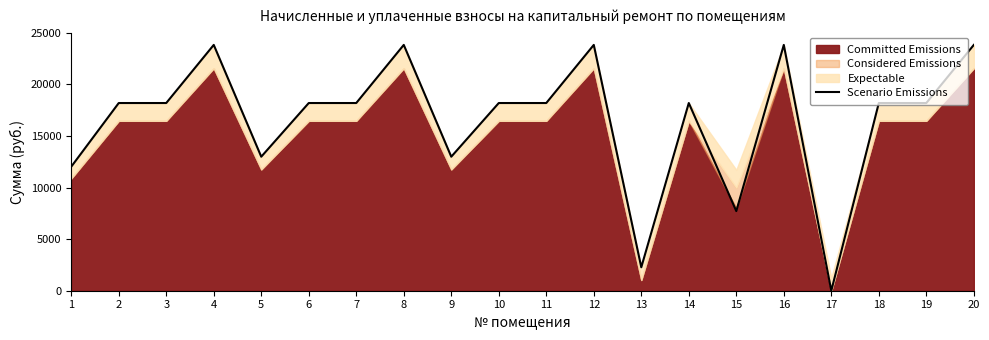

How many interior local peaks (higher than both neighbors) does the data have?

5